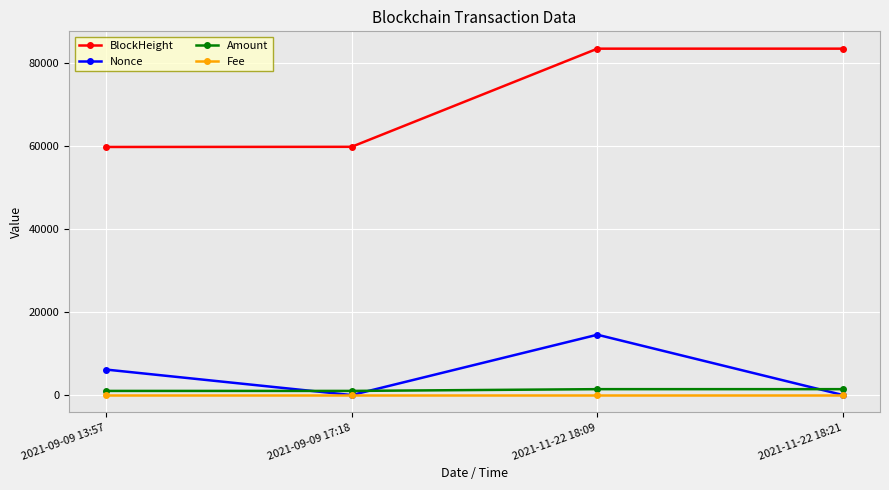

How many series are shown in this chart?

4